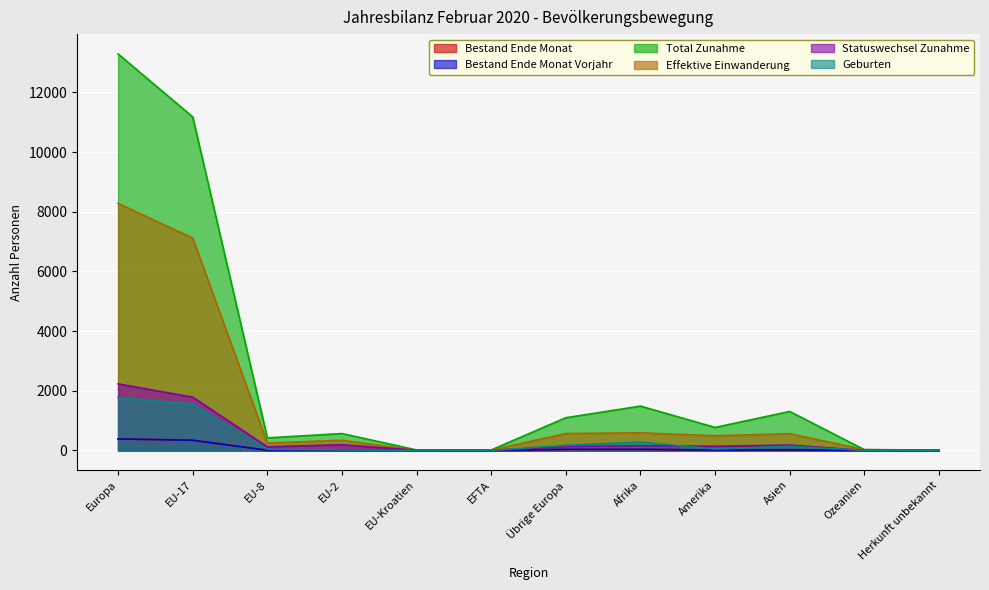

Is it true that Geburten equals 302.4 at Übrige Europa?

False